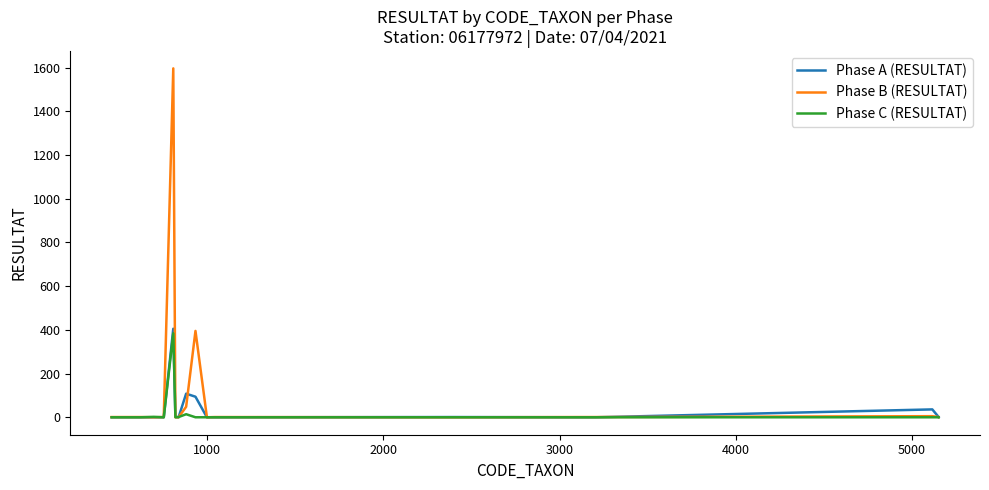

Which series has the largest total across all categories?

Phase B (RESULTAT)